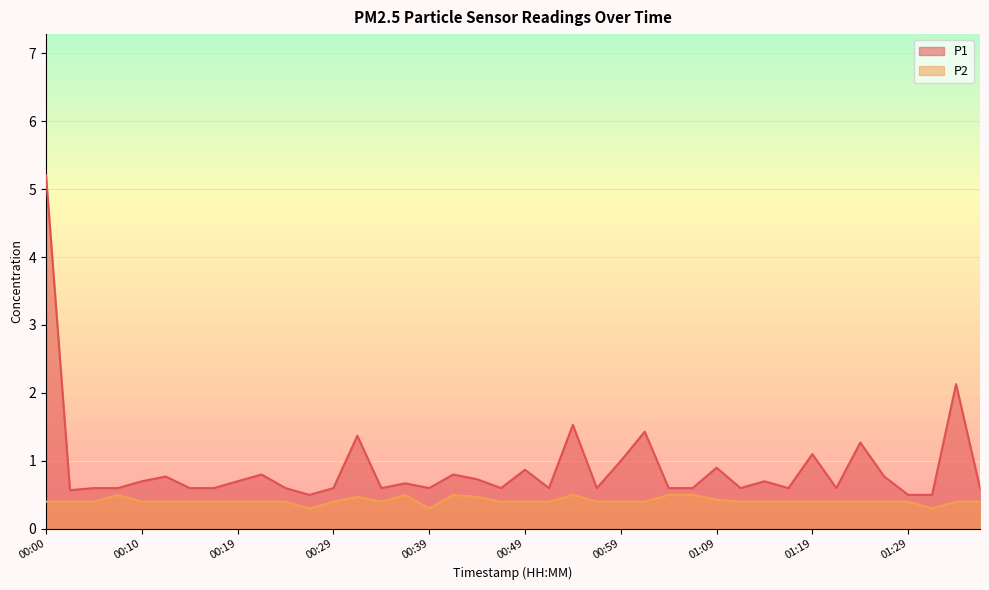

Reading left to right, list all the values displayed in this chart.

P1: 5.2	0.6	0.6	0.6	0.7	0.8	0.6	0.6	0.7	0.8	0.6	0.5	0.6	1.4	0.6	0.7	0.6	0.8	0.7	0.6	0.9	0.6	1.5	0.6	1.0	1.4	0.6	0.6	0.9	0.6	0.7	0.6	1.1	0.6	1.3	0.8	0.5	0.5	2.1	0.6
P2: 0.4	0.4	0.4	0.5	0.4	0.4	0.4	0.4	0.4	0.4	0.4	0.3	0.4	0.5	0.4	0.5	0.3	0.5	0.5	0.4	0.4	0.4	0.5	0.4	0.4	0.4	0.5	0.5	0.4	0.4	0.4	0.4	0.4	0.4	0.4	0.4	0.4	0.3	0.4	0.4